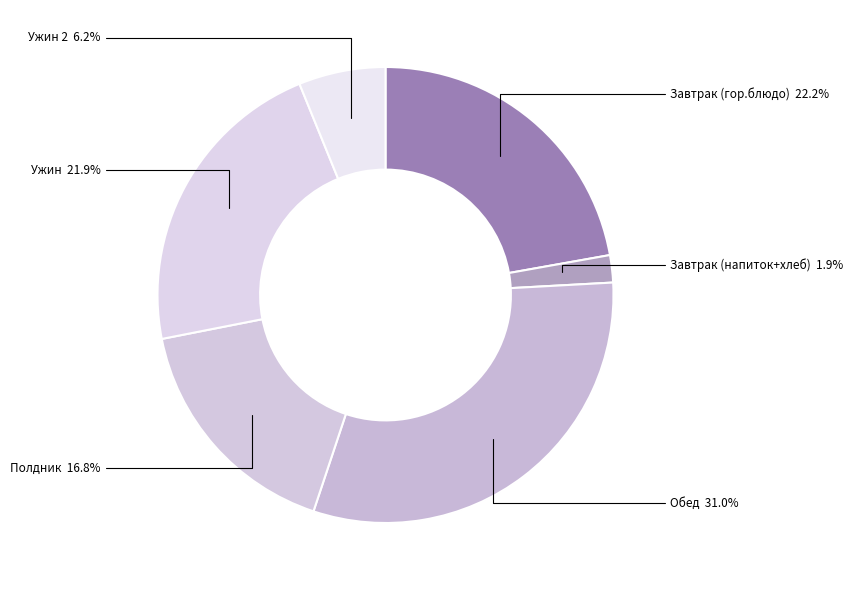

Between Обед and Полдник, which is larger?

Обед